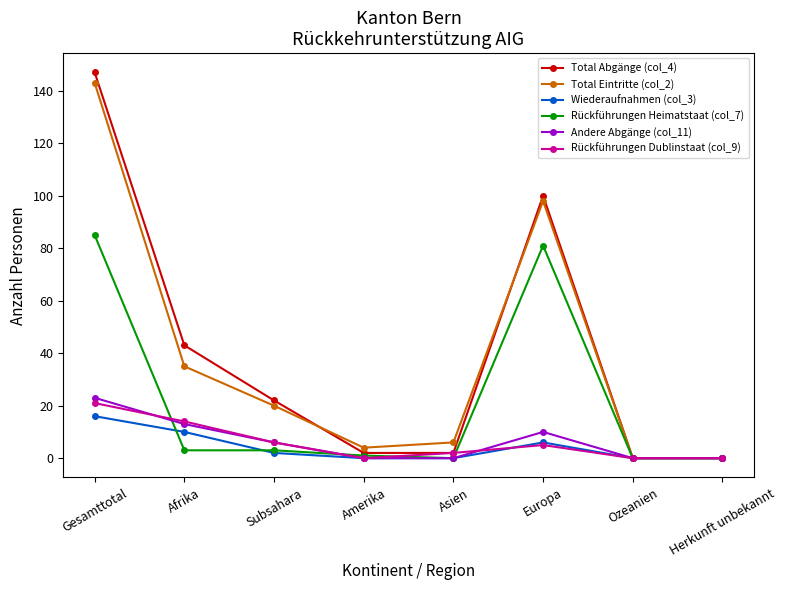

What are all the series names shown in the legend?

Total Abgänge (col_4), Total Eintritte (col_2), Wiederaufnahmen (col_3), Rückführungen Heimatstaat (col_7), Andere Abgänge (col_11), Rückführungen Dublinstaat (col_9)